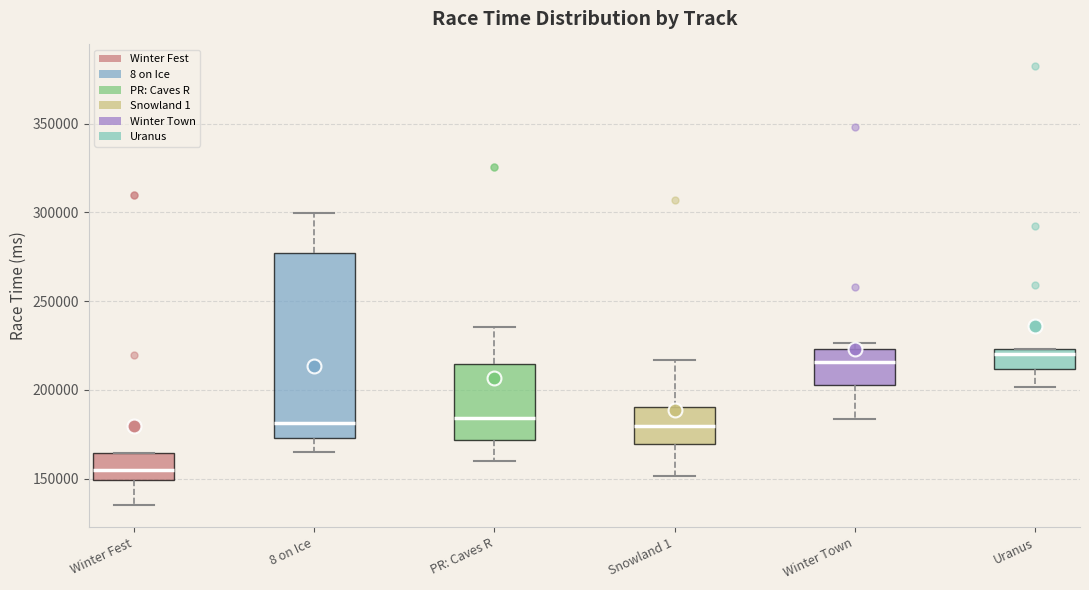

Reading left to right, read every box against the y-axis: the position of its median line, the range the box covers, and the ends of its whiskers. The values are not printed on the chart, so give them approximately, as read against the axis.

Winter Fest: median 155000, box 150000 to 165000, whiskers 135000 to 165000
8 on Ice: median 180000, box 175000 to 275000, whiskers 165000 to 300000
PR: Caves R: median 185000, box 170000 to 215000, whiskers 160000 to 235000
Snowland 1: median 180000, box 170000 to 190000, whiskers 150000 to 215000
Winter Town: median 215000, box 205000 to 225000, whiskers 185000 to 225000 (just above the box's upper edge)
Uranus: median 220000, box 210000 to 225000, whiskers 200000 to 225000